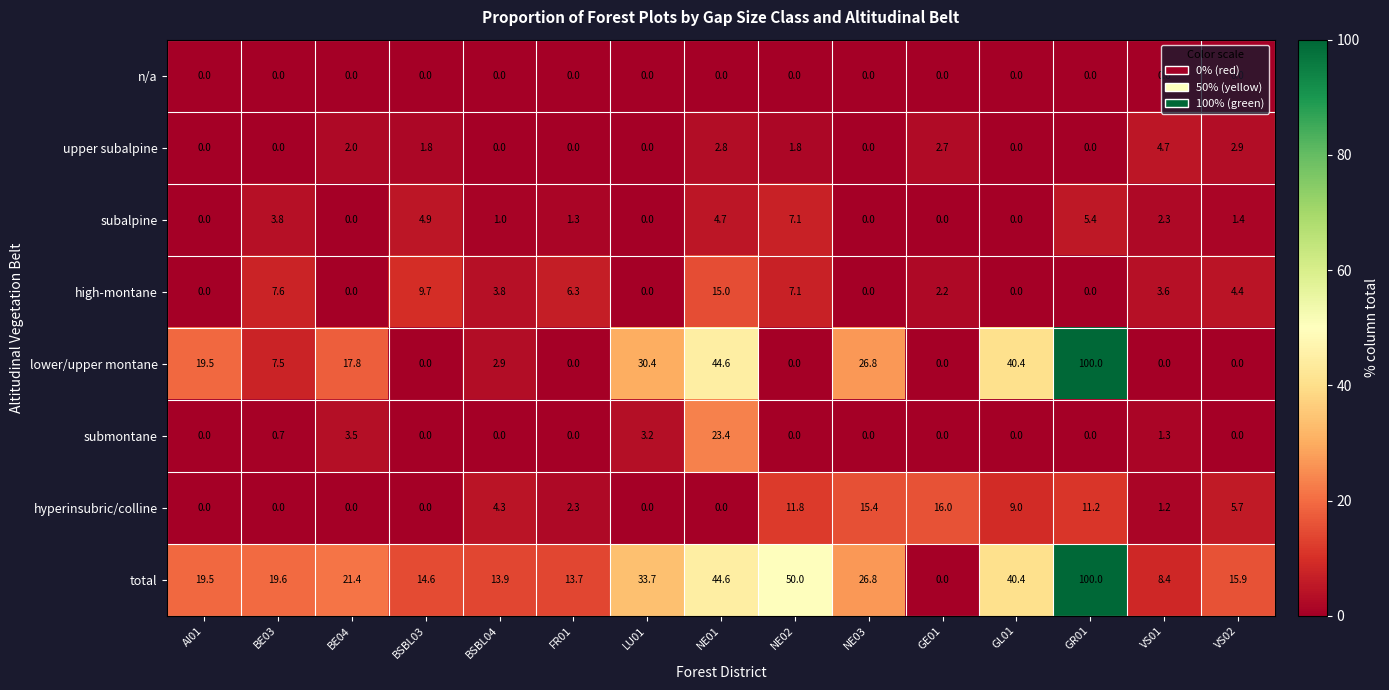

What is the spread (max minus min) of values at VS02?

15.9